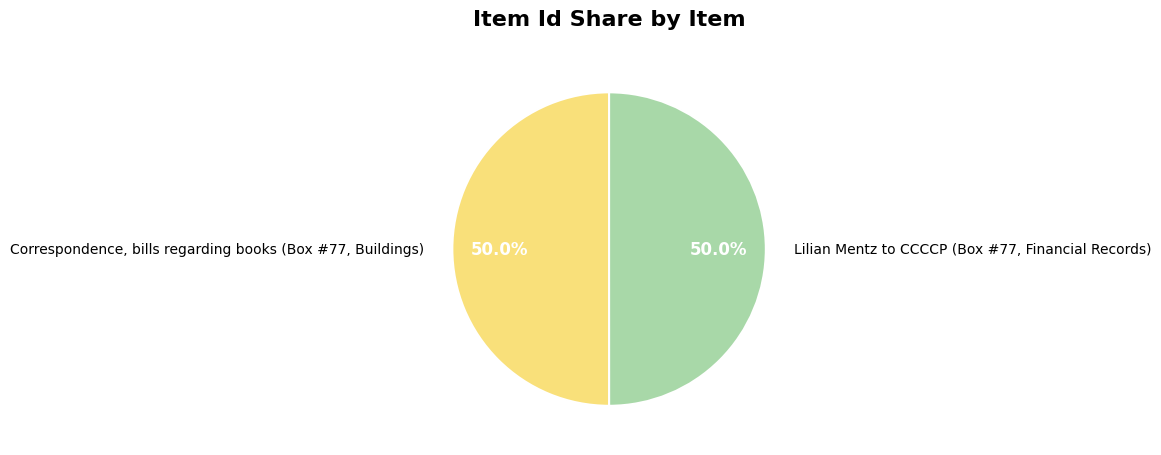

Do Correspondence, bills regarding books (Box #77, Buildings) and Lilian Mentz to CCCCP (Box #77, Financial Records) together represent more than half of the pie?

Yes